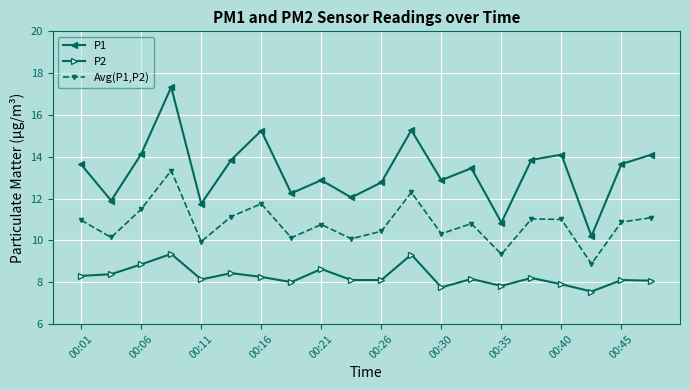

Rank the series by their average value, from highest to lowest.

P1, Avg(P1,P2), P2